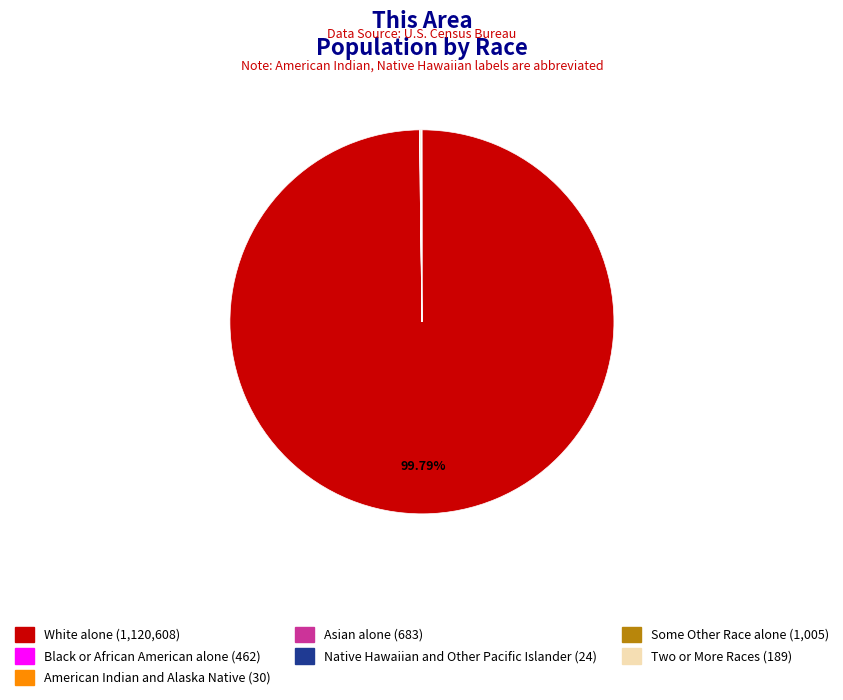

Which category has the biggest portion of the pie?

White alone